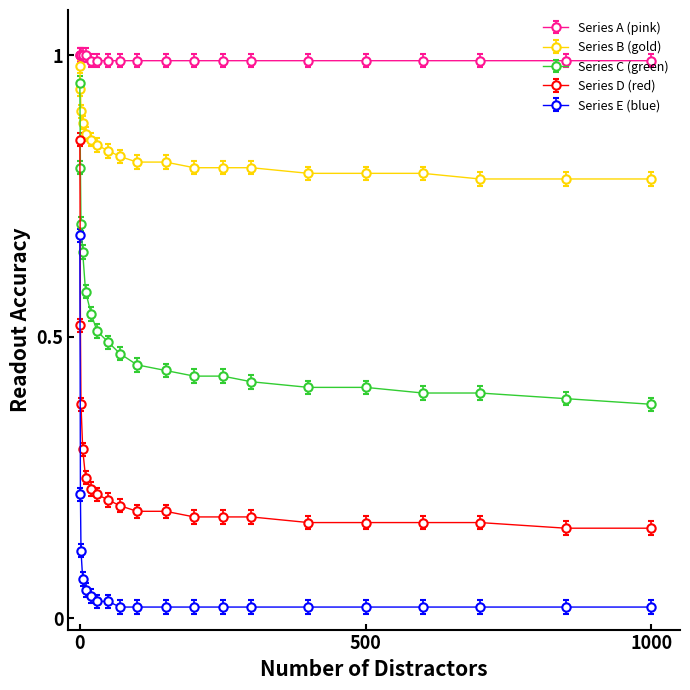

What are all the series names shown in the legend?

Series A (pink), Series B (gold), Series C (green), Series D (red), Series E (blue)